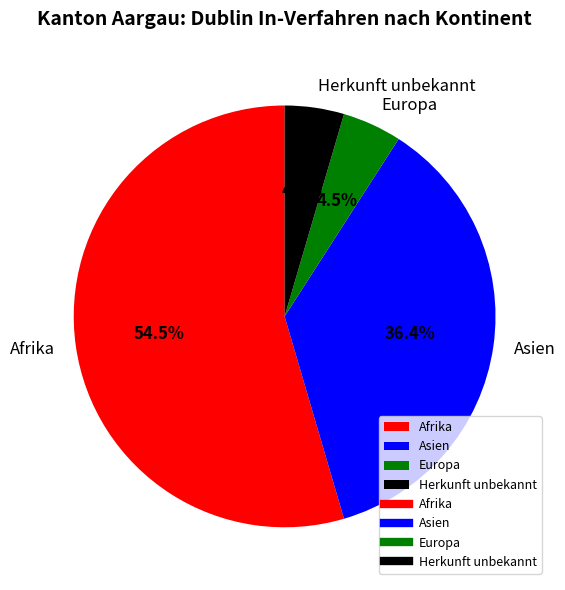

Which has a higher value, Afrika or Europa?

Afrika